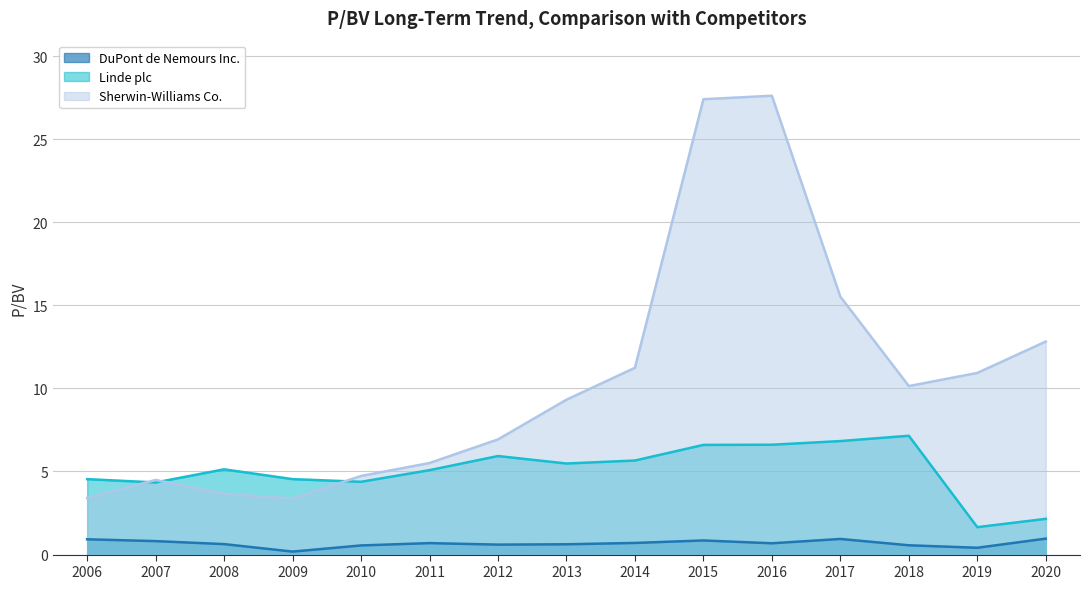

Between 2013 and 2016, which series saw the biggest shift?

Sherwin-Williams Co.